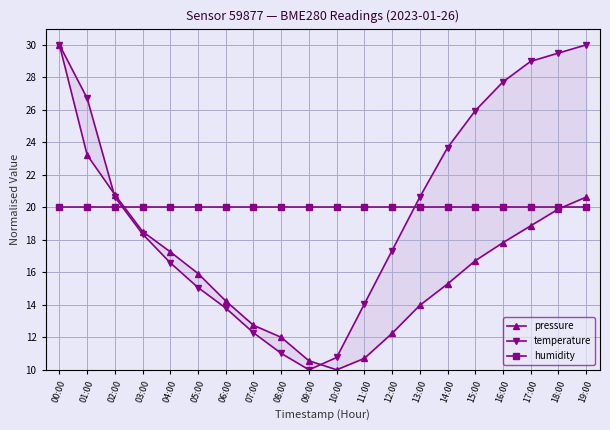

Reading right to left, list all the values displayed in this chart.

pressure: 19:00=20.6	18:00=19.9	17:00=18.9	16:00=17.8	15:00=16.7	14:00=15.3	13:00=14.0	12:00=12.2	11:00=10.7	10:00=10.0	09:00=10.6	08:00=12.0	07:00=12.7	06:00=14.2	05:00=15.9	04:00=17.3	03:00=18.5	02:00=20.8	01:00=23.2	00:00=30.0
temperature: 19:00=30.0	18:00=29.5	17:00=29.0	16:00=27.7	15:00=25.9	14:00=23.7	13:00=20.6	12:00=17.3	11:00=14.1	10:00=10.8	09:00=10.0	08:00=11.0	07:00=12.3	06:00=13.8	05:00=15.1	04:00=16.6	03:00=18.4	02:00=20.6	01:00=26.7	00:00=30.0
humidity: 19:00=20.0	18:00=20.0	17:00=20.0	16:00=20.0	15:00=20.0	14:00=20.0	13:00=20.0	12:00=20.0	11:00=20.0	10:00=20.0	09:00=20.0	08:00=20.0	07:00=20.0	06:00=20.0	05:00=20.0	04:00=20.0	03:00=20.0	02:00=20.0	01:00=20.0	00:00=20.0